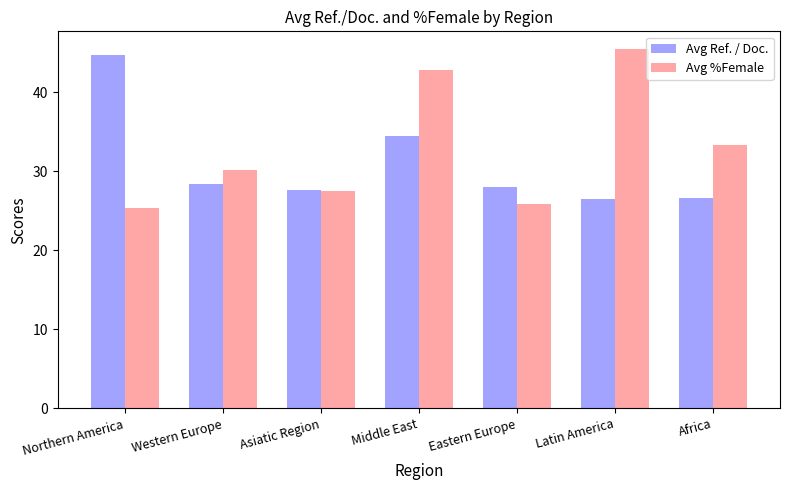

Between Middle East and Latin America, which series saw the biggest shift?

Avg Ref. / Doc.